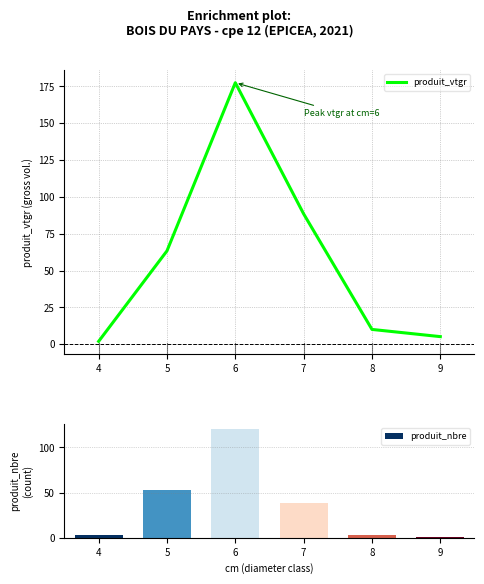

What is the difference between the second highest and minimum values?

86.5